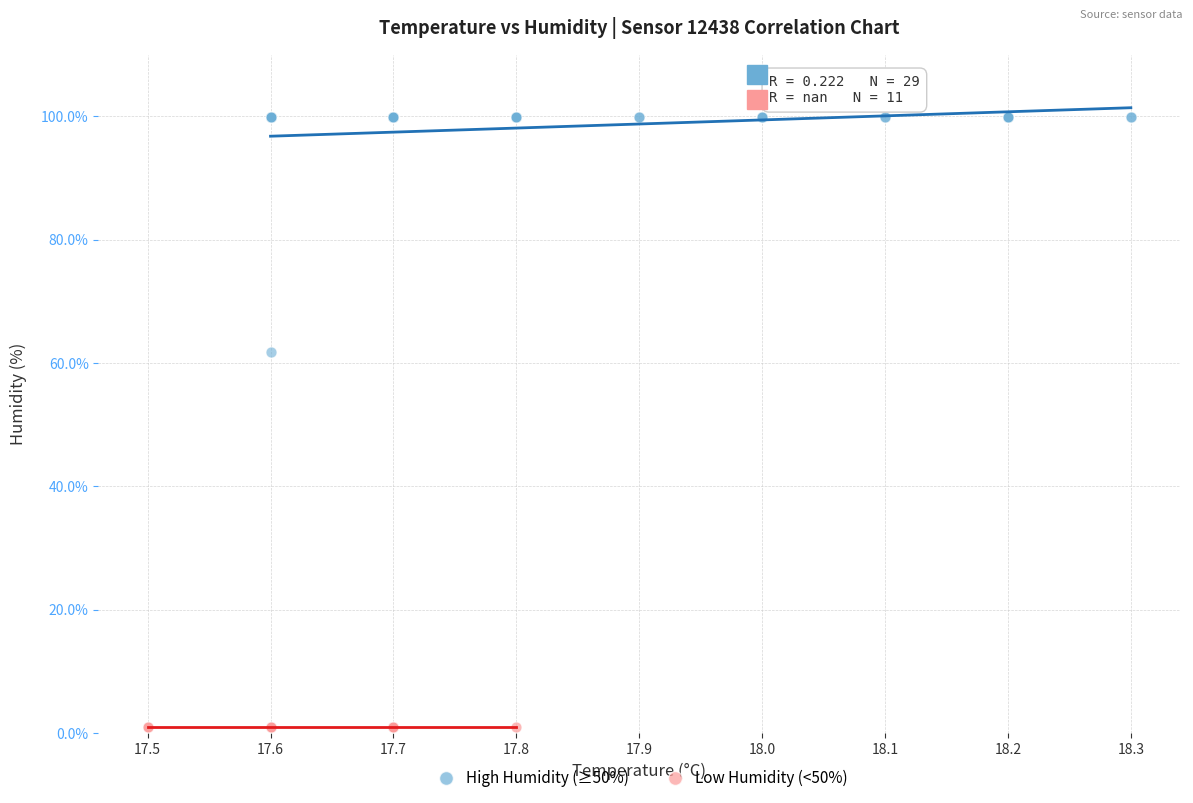

Which series reaches the minimum Y coordinate?

Low Humidity (<50%)